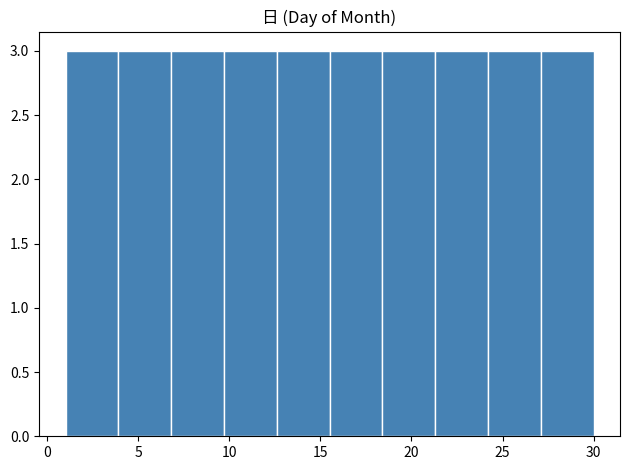

Reading left to right, transcribe this chart: for each bar, give the range it covers on the x-axis and its height. Neither the bar edges nor the heights are printed on the chart, so give them approximately, as read against the axes.

1.0 to 3.9: 3
3.9 to 6.8: 3
6.8 to 9.7: 3
9.7 to 12.6: 3
12.6 to 15.5: 3
15.5 to 18.4: 3
18.4 to 21.3: 3
21.3 to 24.2: 3
24.2 to 27.1: 3
27.1 to 30.0: 3